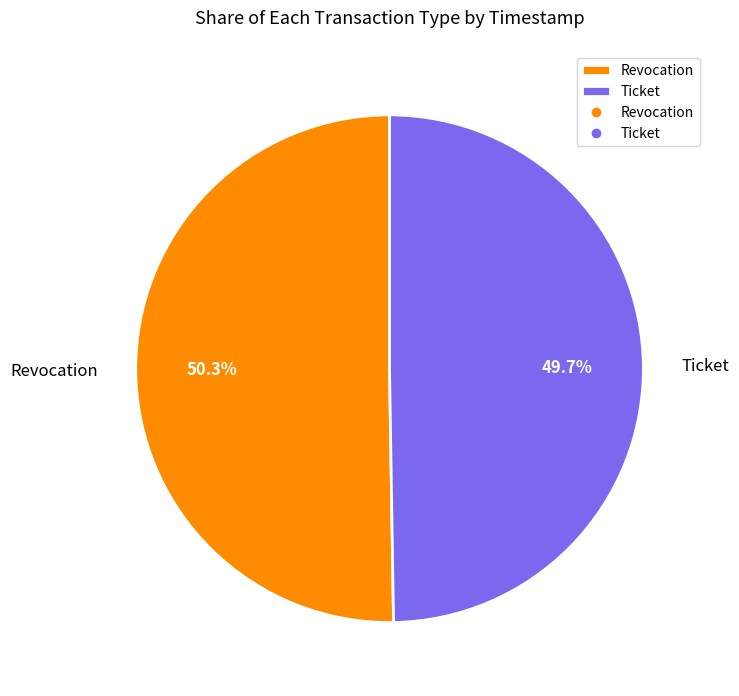

To the nearest percent, what is the average slice percentage?

50%